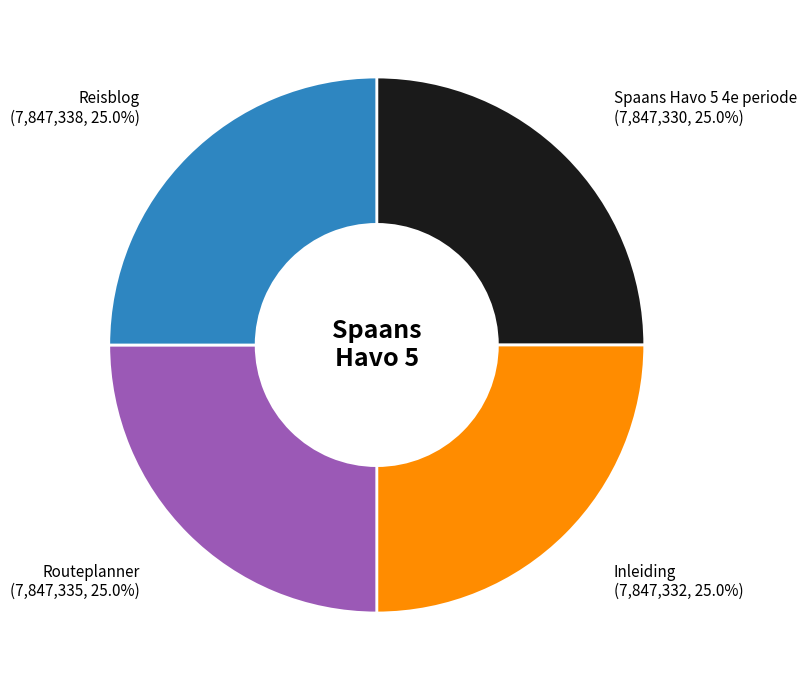

Approximately how many times larger is the value at Spaans Havo 5 4e periode compared to Routeplanner?

1.0